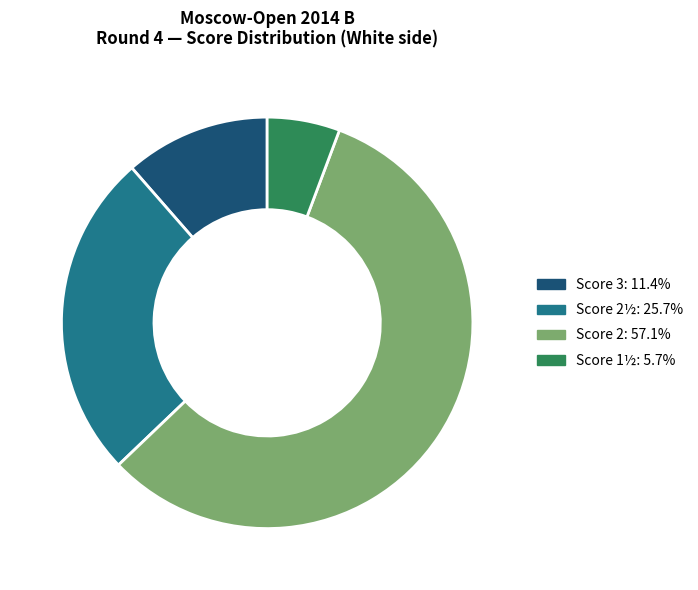

Is there any slice that represents more than half of the pie?

Yes